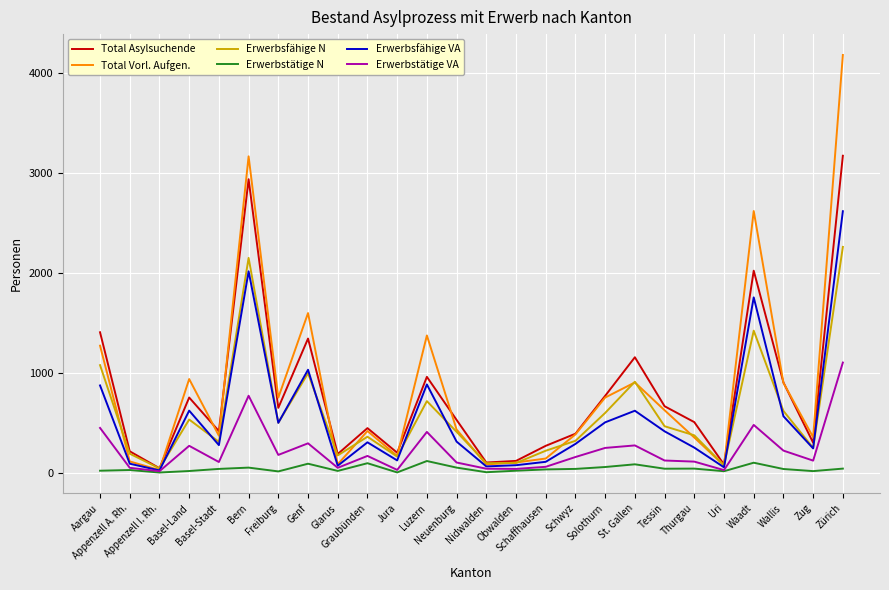

Where does the Erwerbsfähige VA series first go above 309?

Aargau